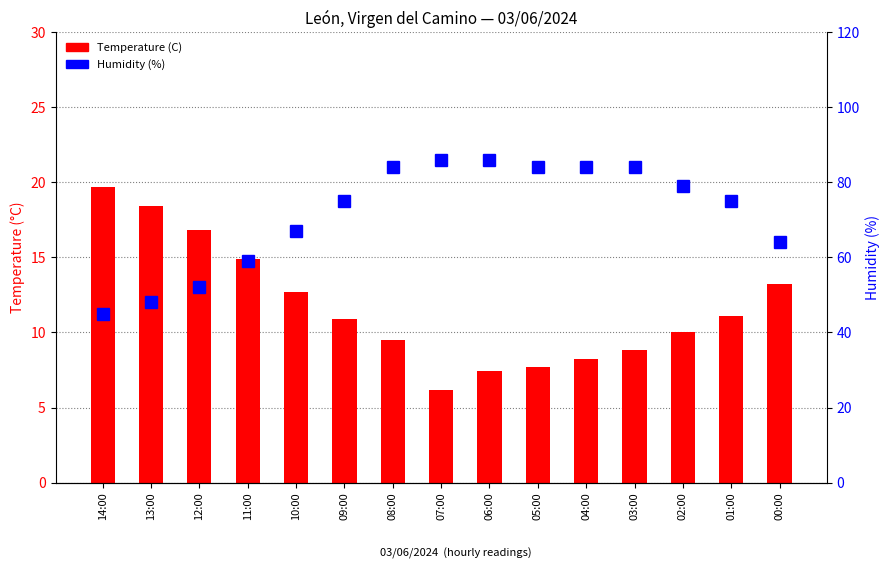

What position from the left is 09:00?

6